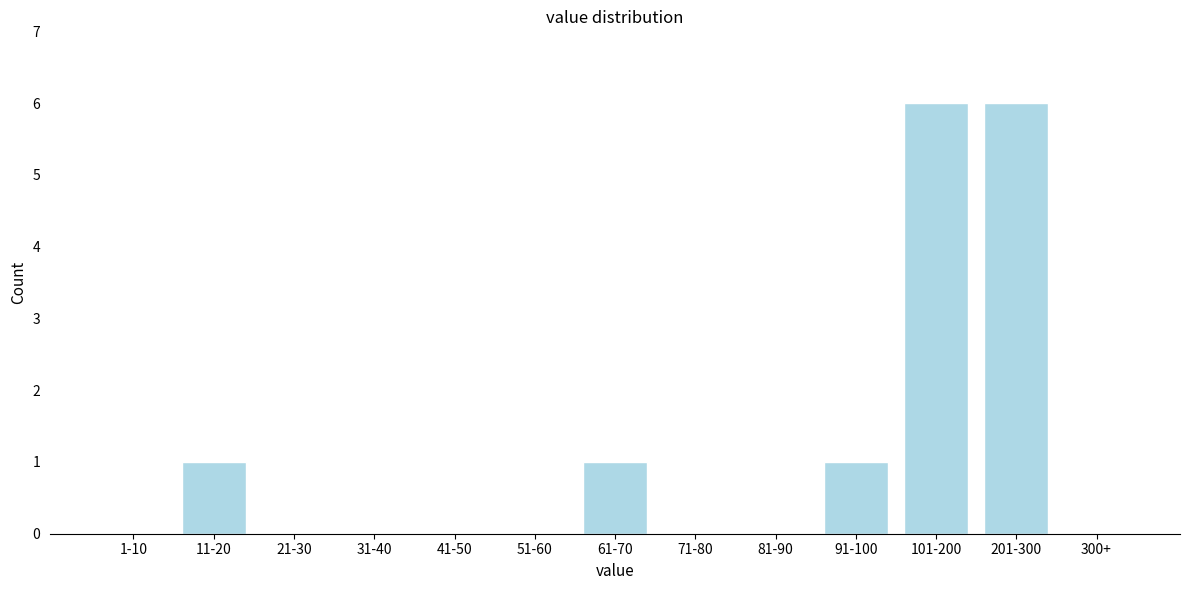

Reading left to right, transcribe all the data shown in this chart.

1-10=0	11-20=1	21-30=0	31-40=0	41-50=0	51-60=0	61-70=1	71-80=0	81-90=0	91-100=1	101-200=6	201-300=6	300+=0